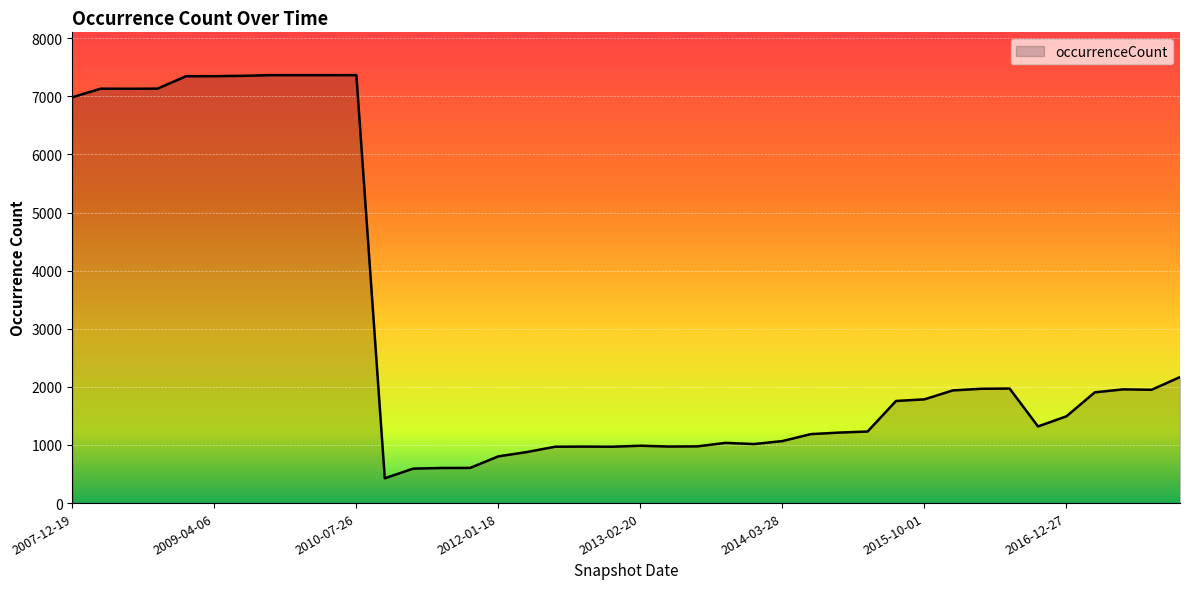

What is the maximum value shown in the chart?

7364